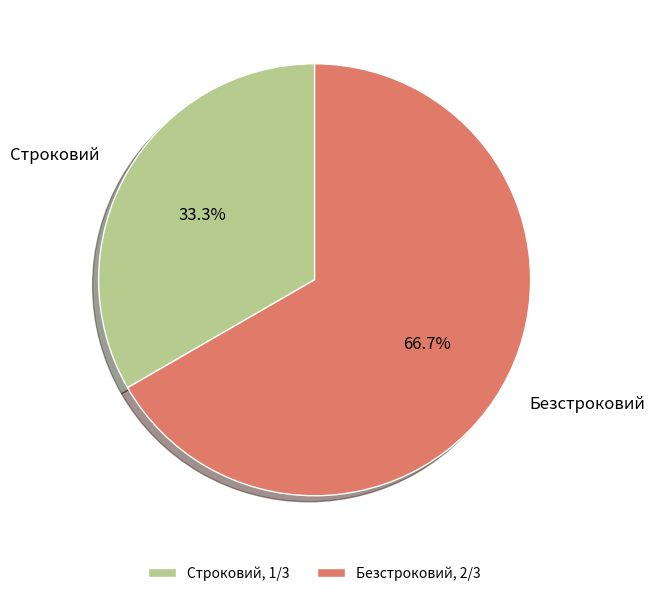

Does Строковий account for over 50% of the chart?

No